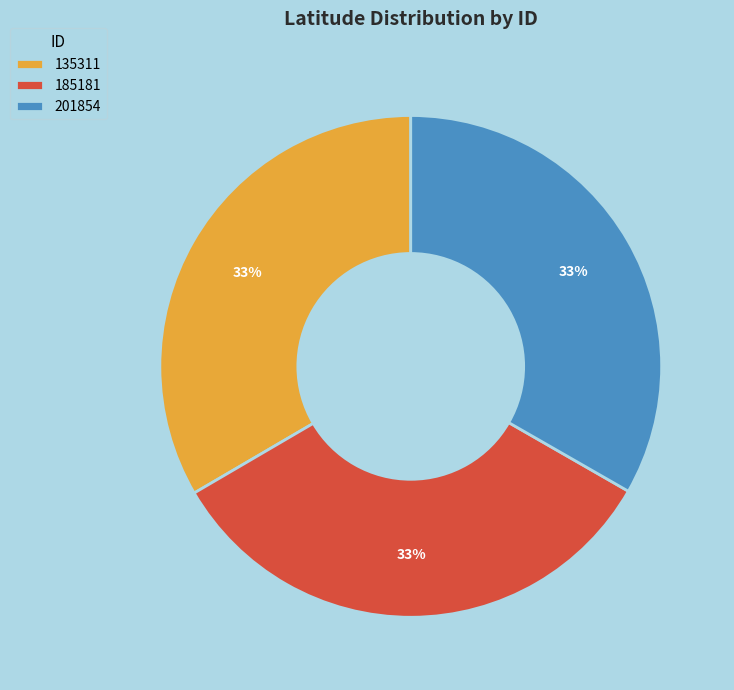

To the nearest percent, what is the combined percentage of 135311 and 185181?

67%